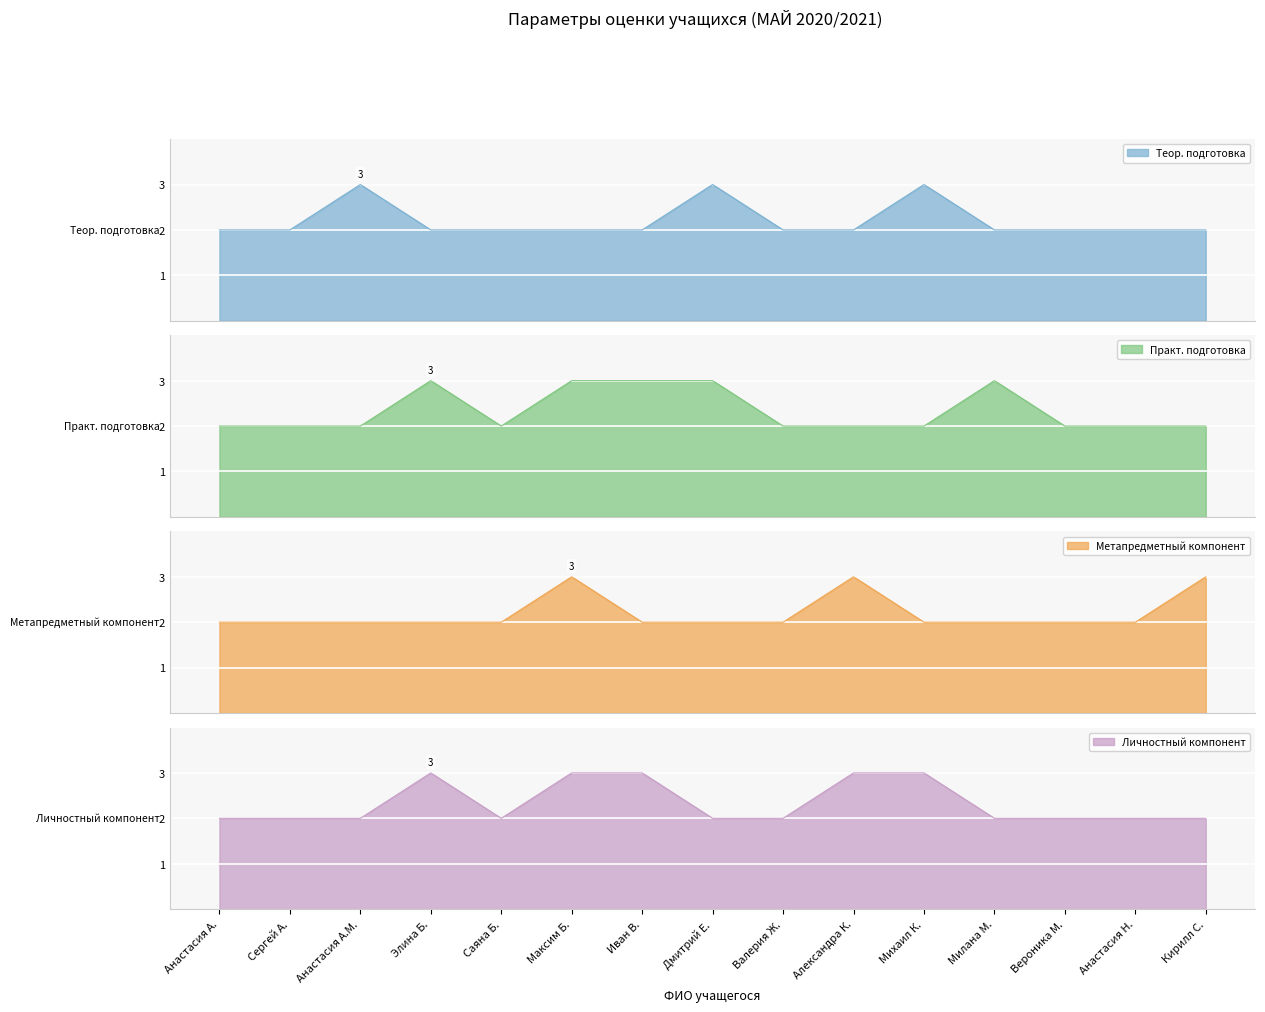

How many lines are shown in the chart?

4